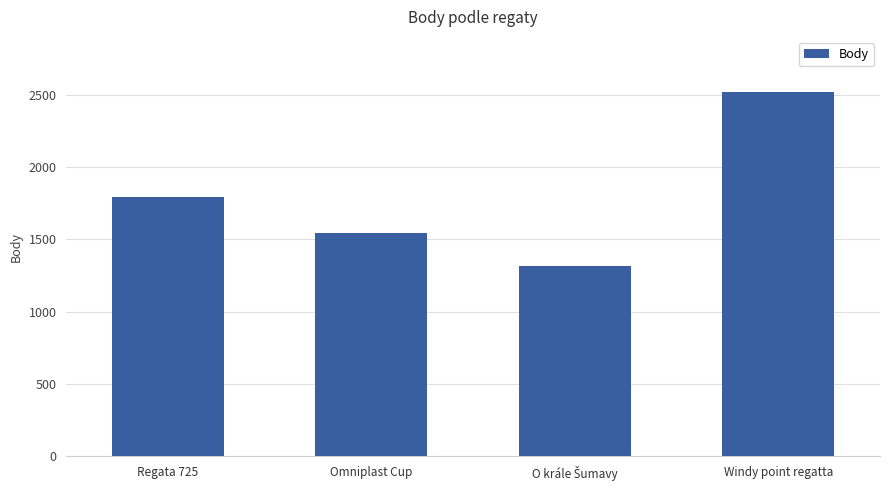

How many categories are shown in the chart?

4